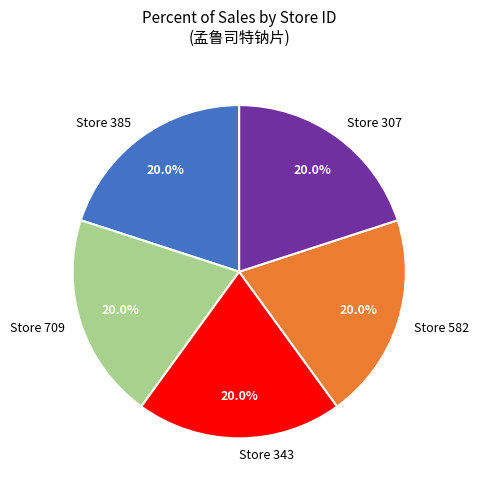

How many slices are in this pie chart?

5